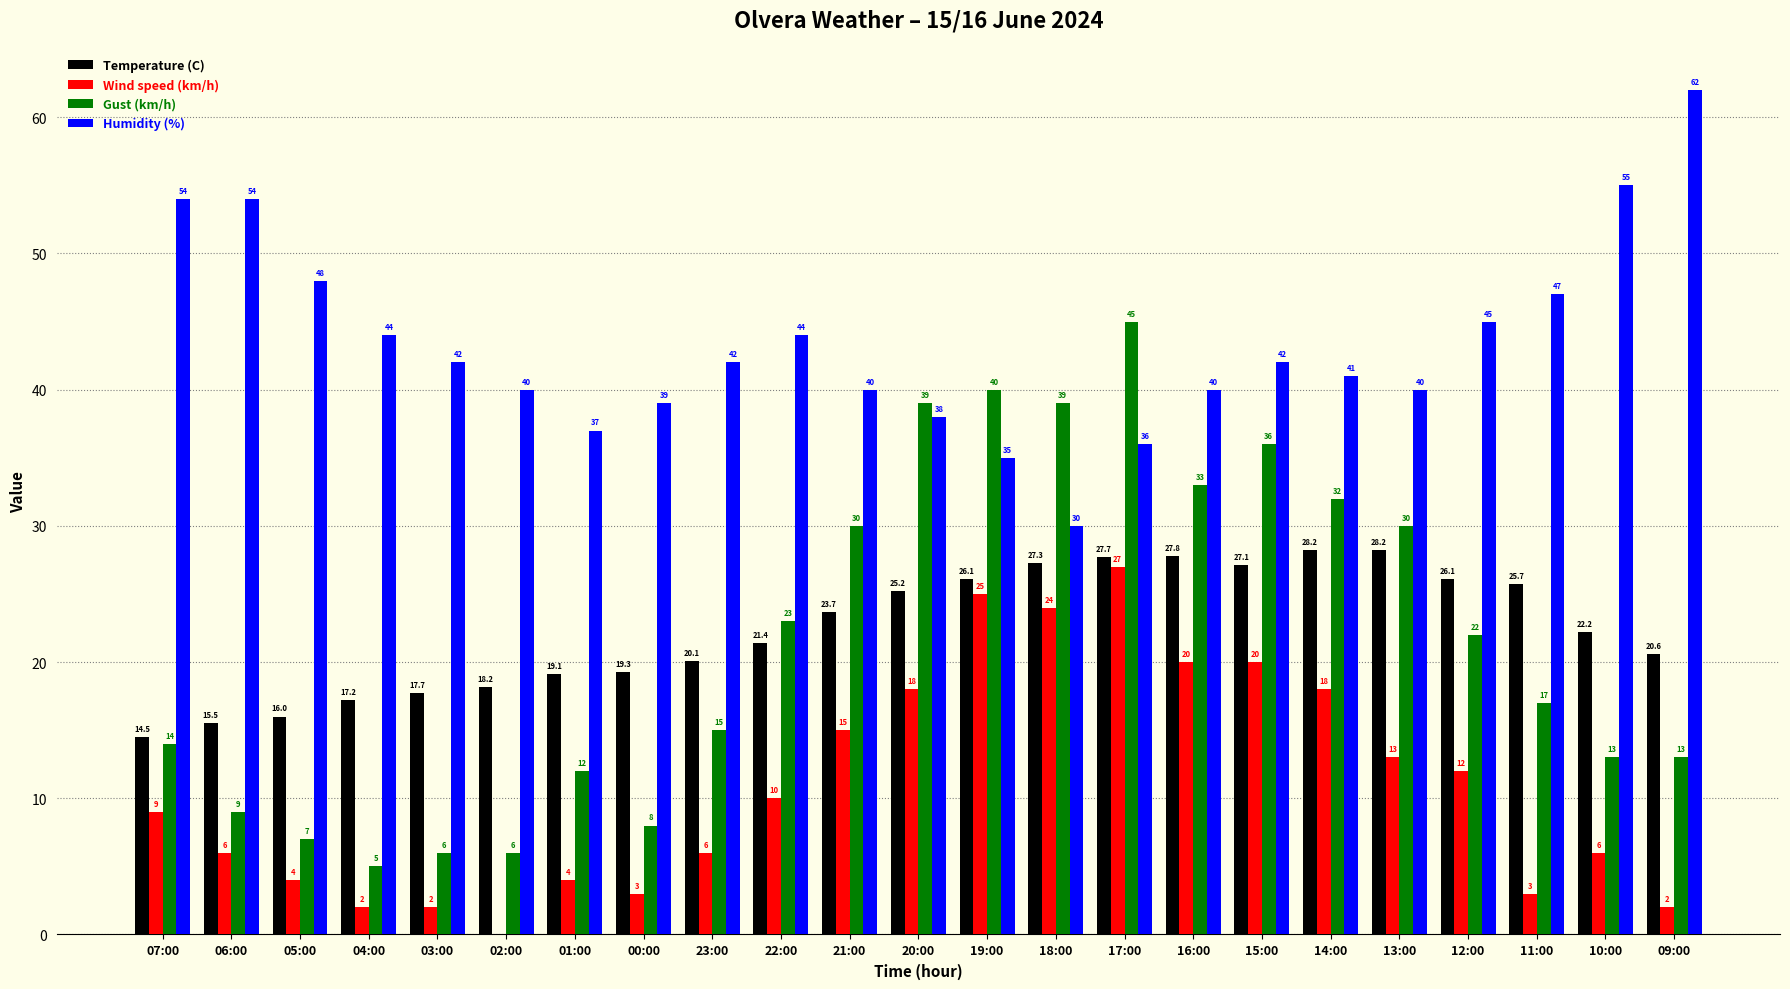

The Humidity (%) series shows 62.7 at 01:00. True or false?

False